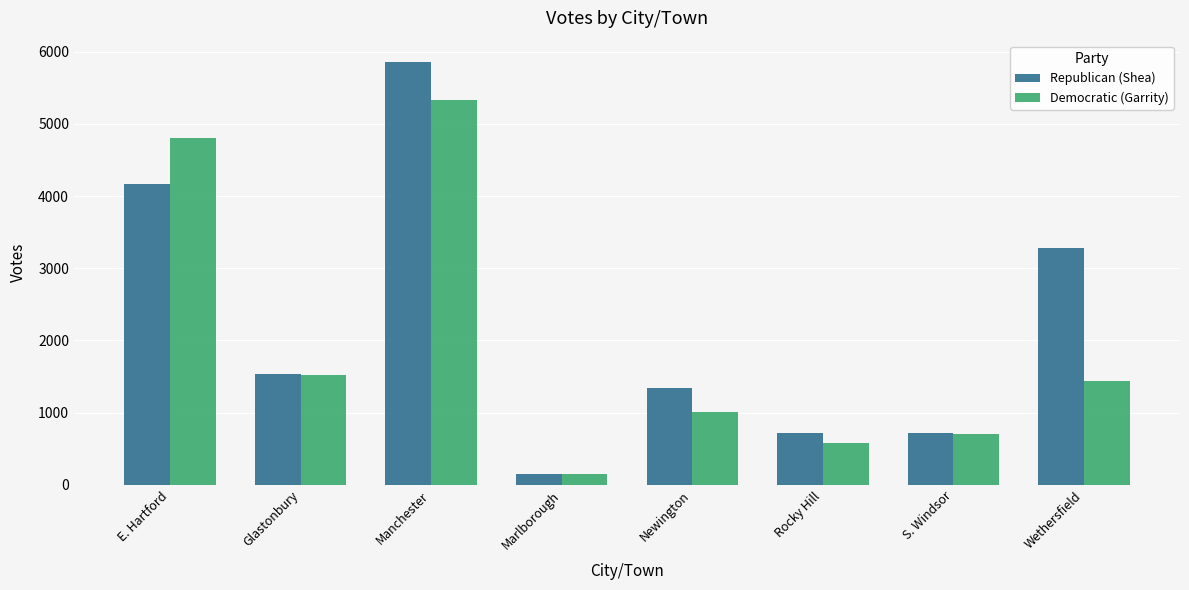

What is the difference between the highest and lowest values at S. Windsor?

10